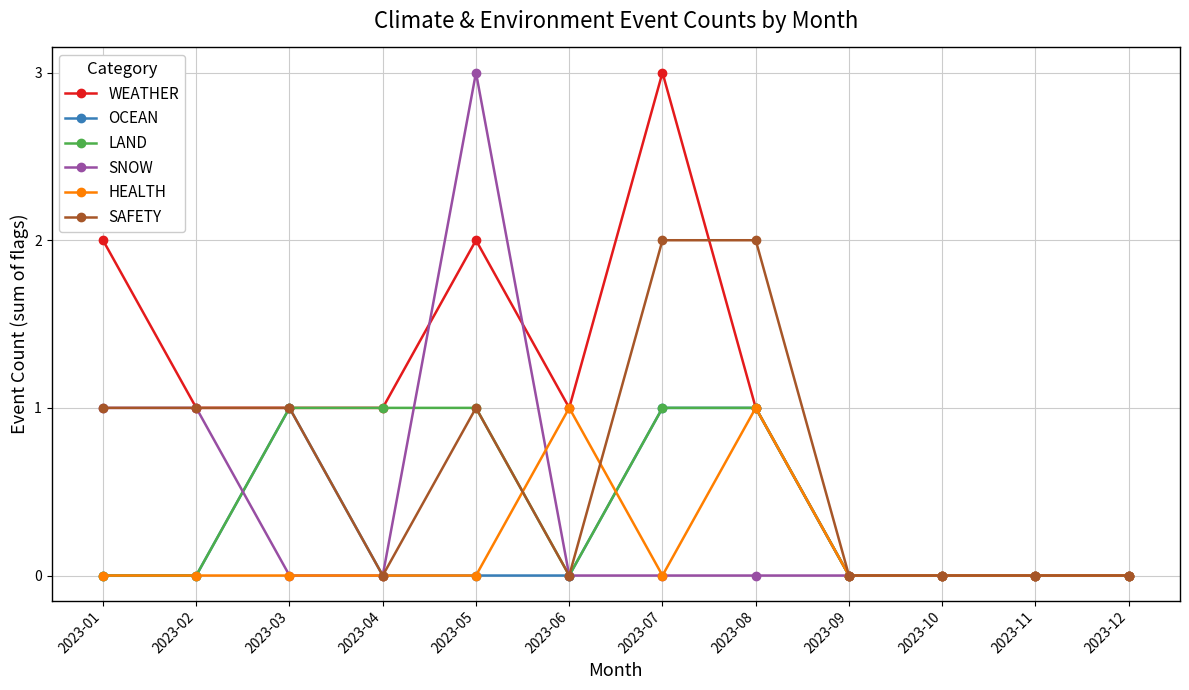

Count the HEALTH values in the range 0 to 1.

12